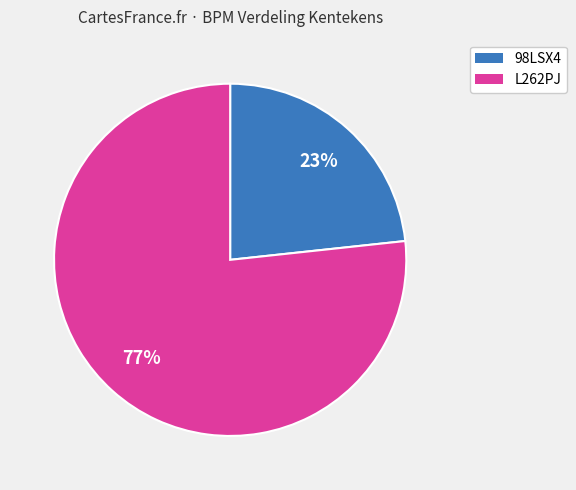

To the nearest percent, what percentage of the pie is 98LSX4?

23%